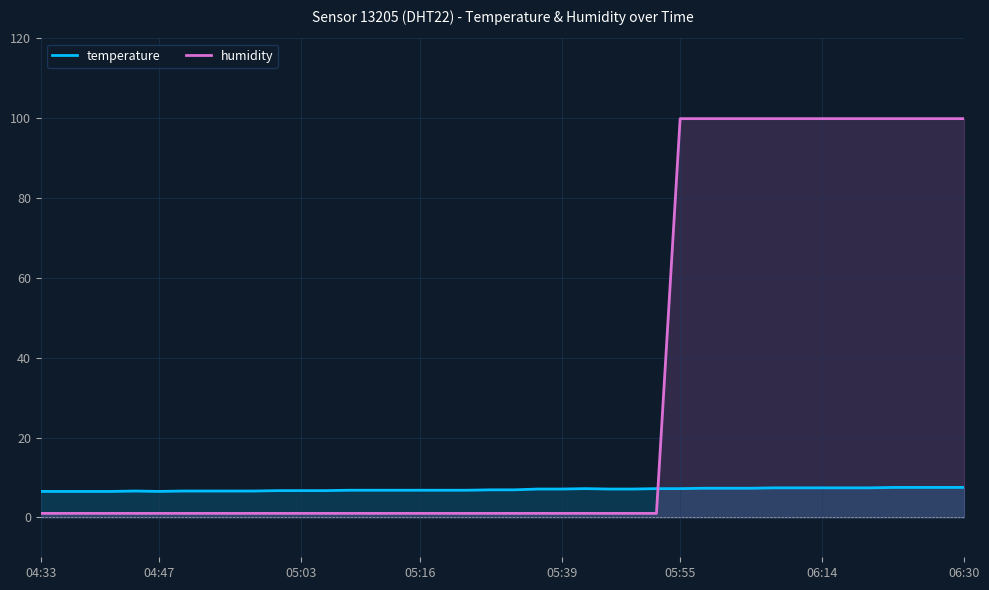

What is the sum of all temperature values?

279.1